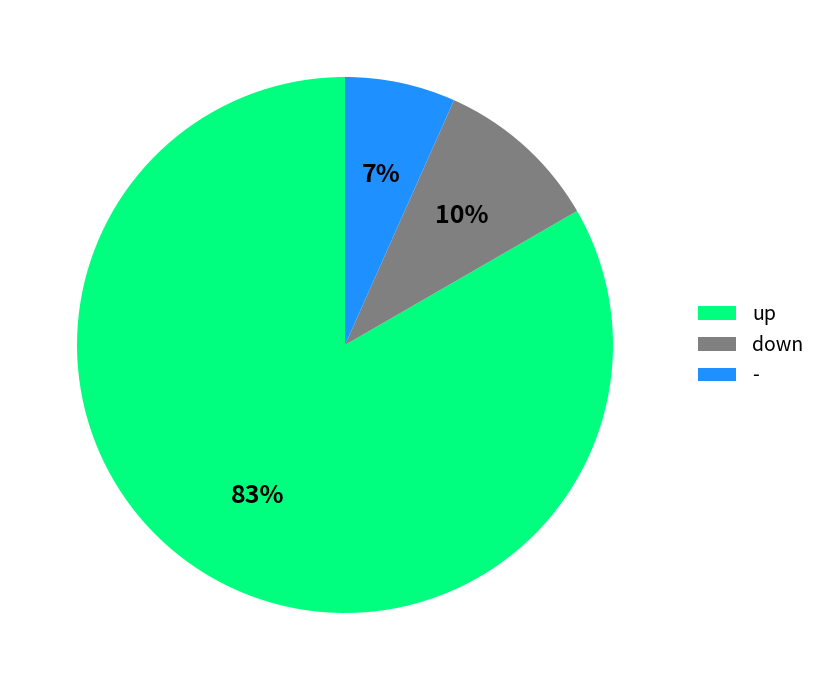

The - slice represents 1% of the pie. True or false?

False